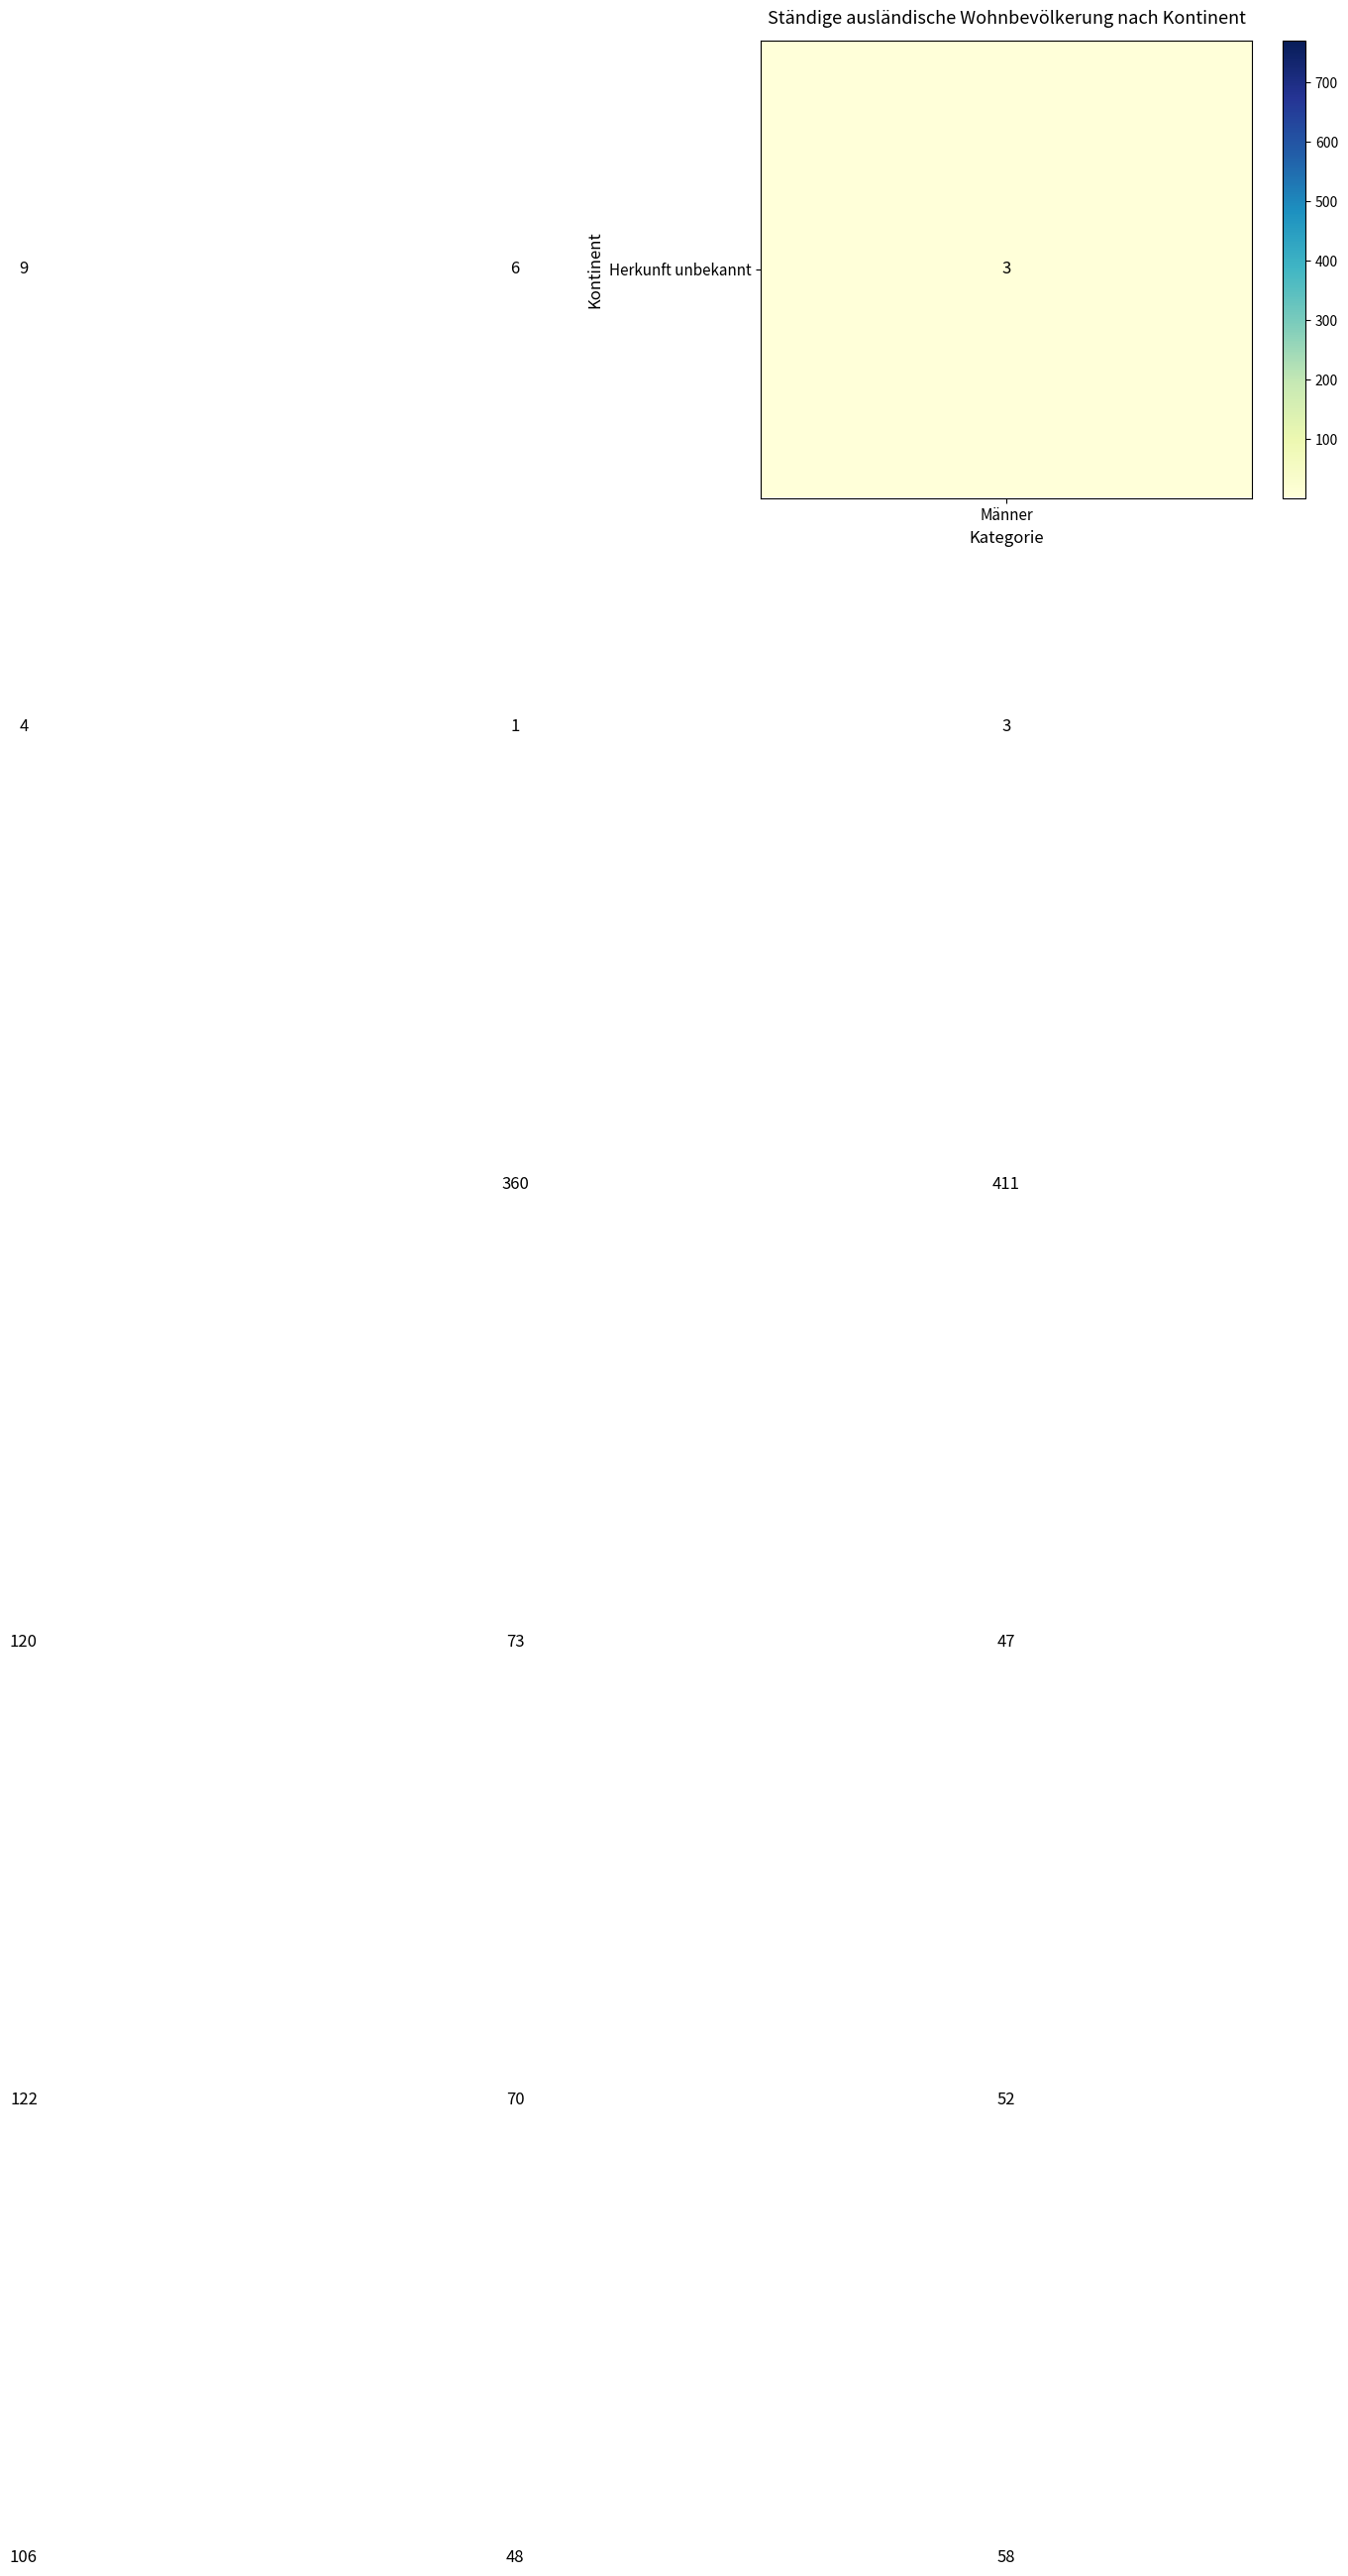

At how many categories does at least one series exceed 211?

3